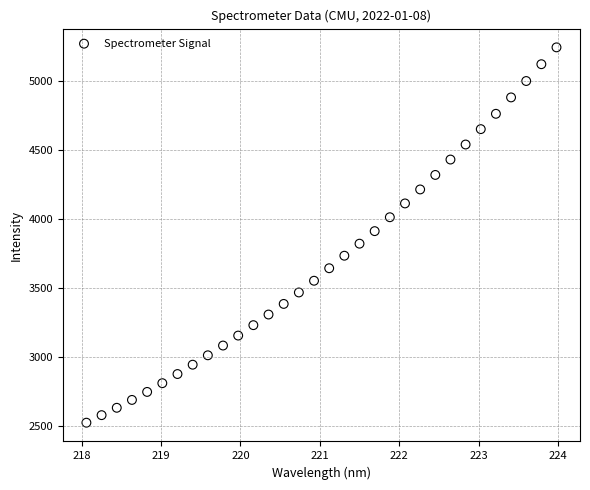

What is the range of Y values (max minus min)?

2719.4